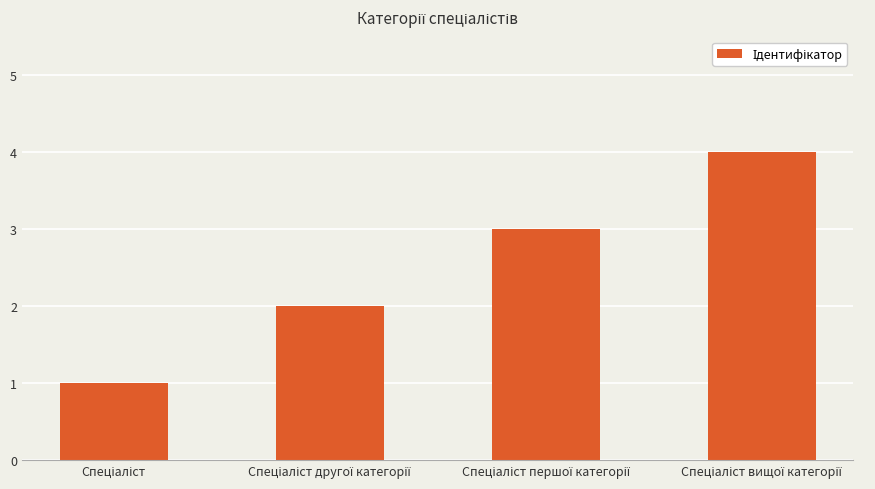

What is the sum of all values?

10